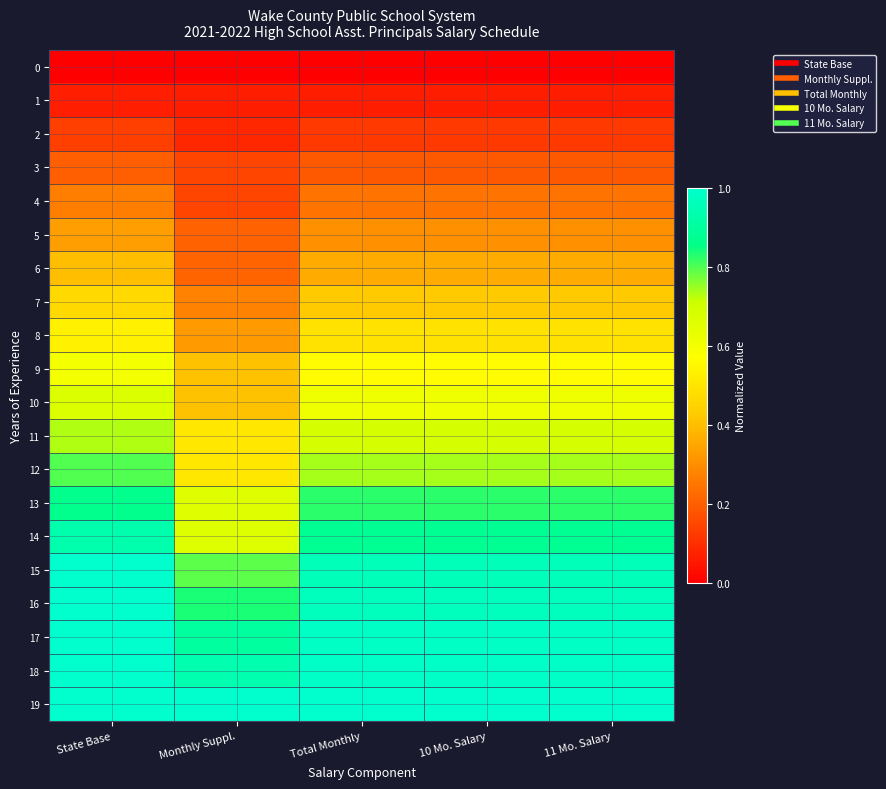

What is the maximum value shown in the chart?

1.0